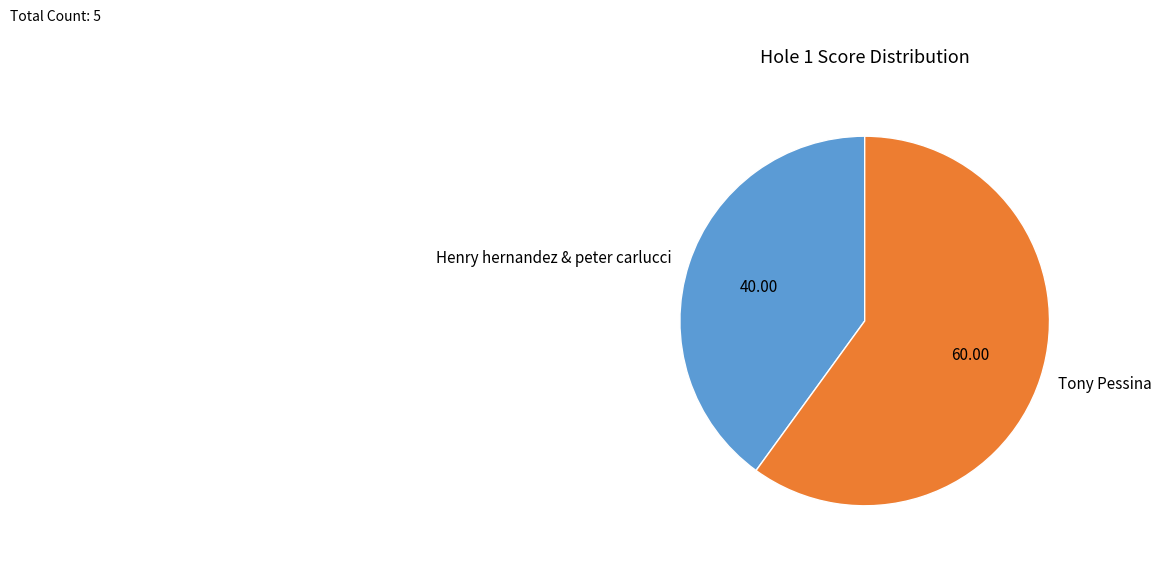

Which category has the smallest portion of the pie?

Henry hernandez & peter carlucci